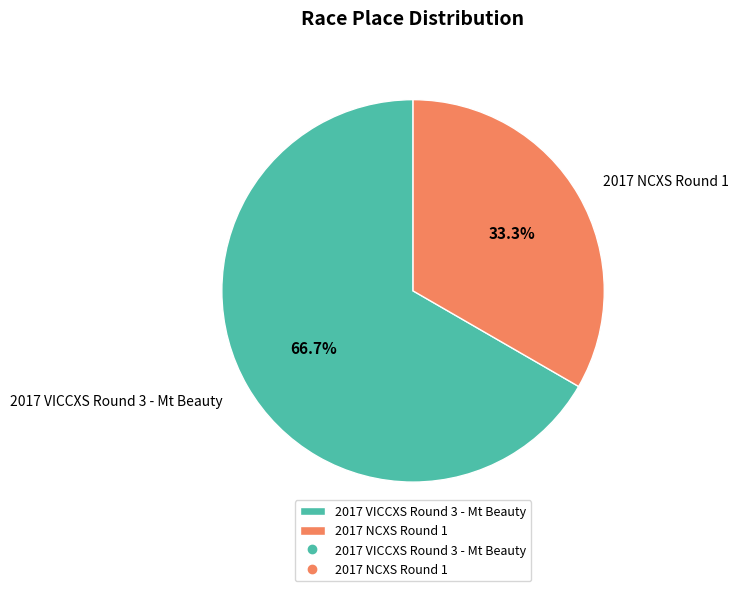

Rank the categories by value from highest to lowest.

2017 VICCXS Round 3 - Mt Beauty, 2017 NCXS Round 1